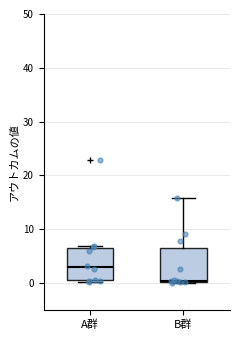

Reading left to right, transcribe this box plot: for each box, give where its median line is, the range the box spans, and where its two whiskers end, as read against the y-axis. The values are not printed on the chart, so give them approximately, as read against the axis.

A群: median 3, box 0 to 7, whiskers 0 to 7 (just above the box's upper edge)
B群: median 0, box 0 to 6, whiskers 0 to 16